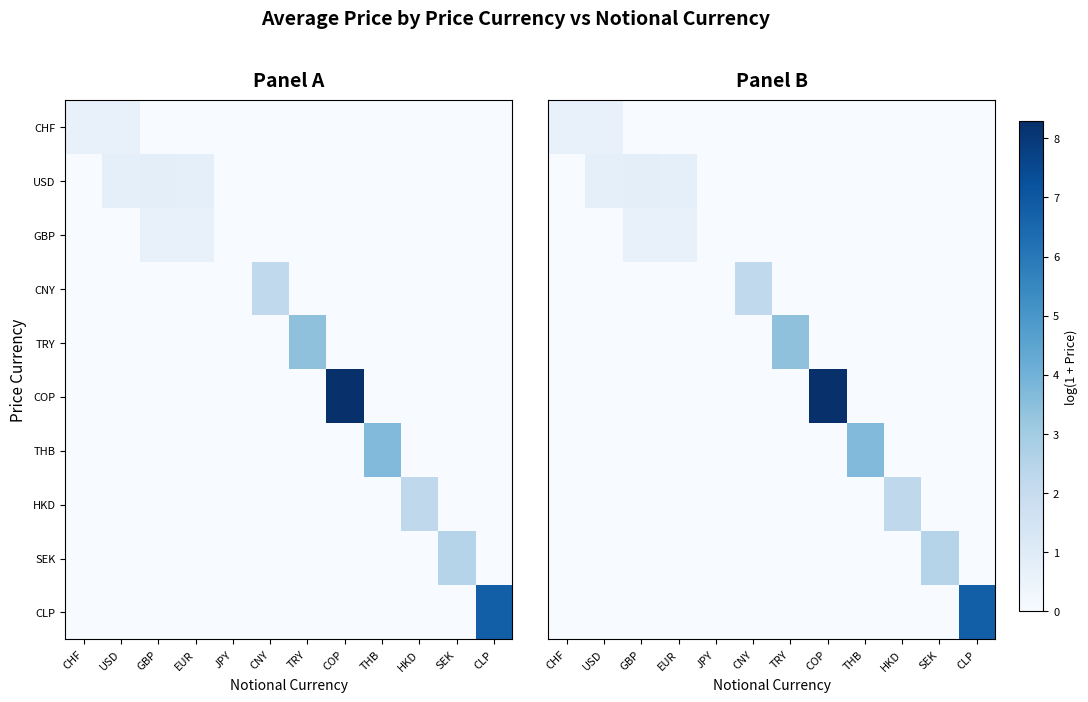

How many distinct data groups are displayed?

10